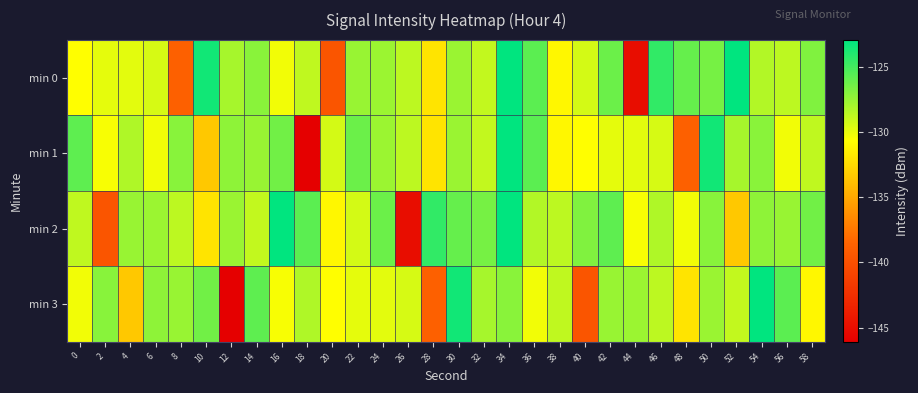

What is the spread (max minus min) of values at 6?

3.0